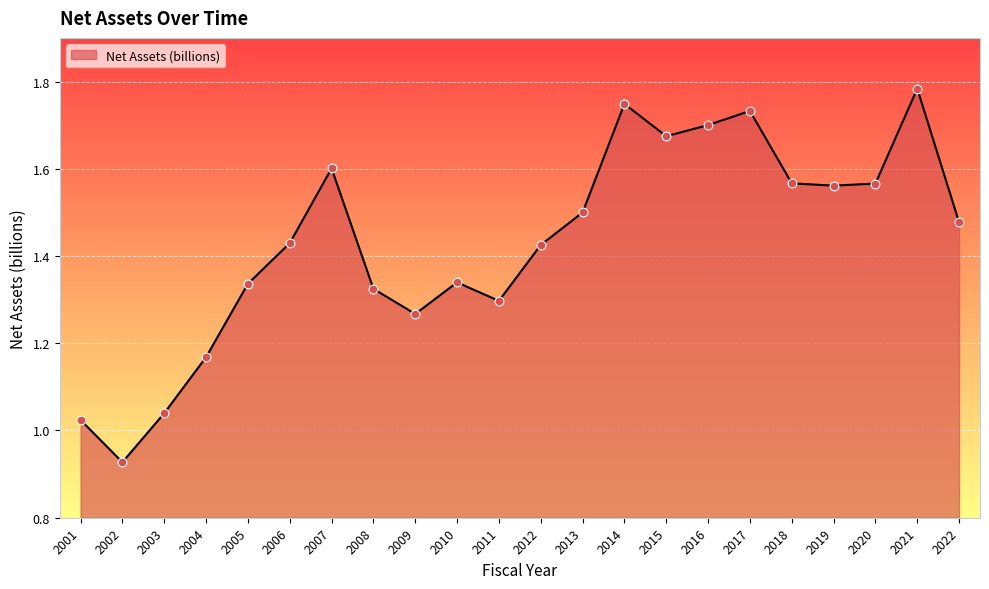

Between 2017 and 2018, which is larger?

2017